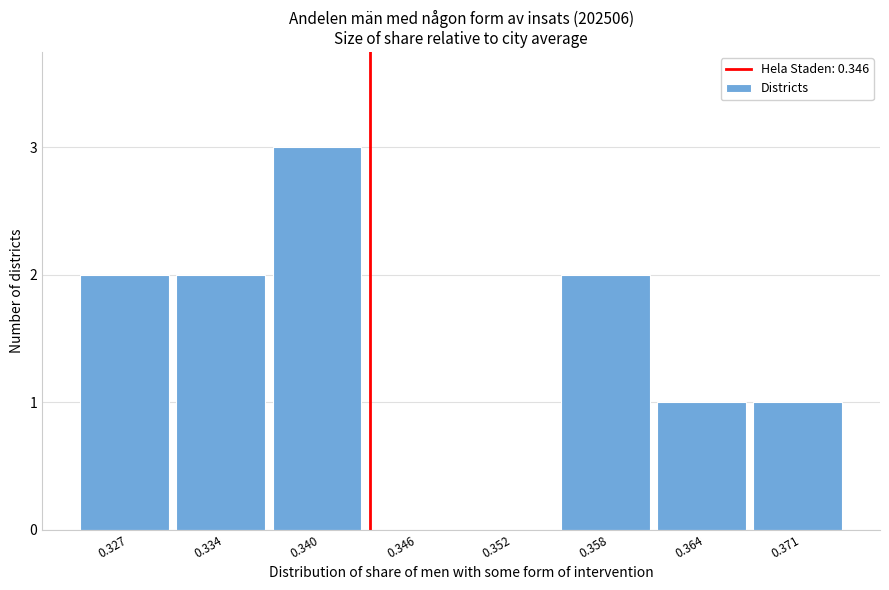

Reading left to right, transcribe all the data shown in this chart.

0.327=2	0.334=2	0.340=3	0.346=0	0.352=0	0.358=2	0.364=1	0.371=1